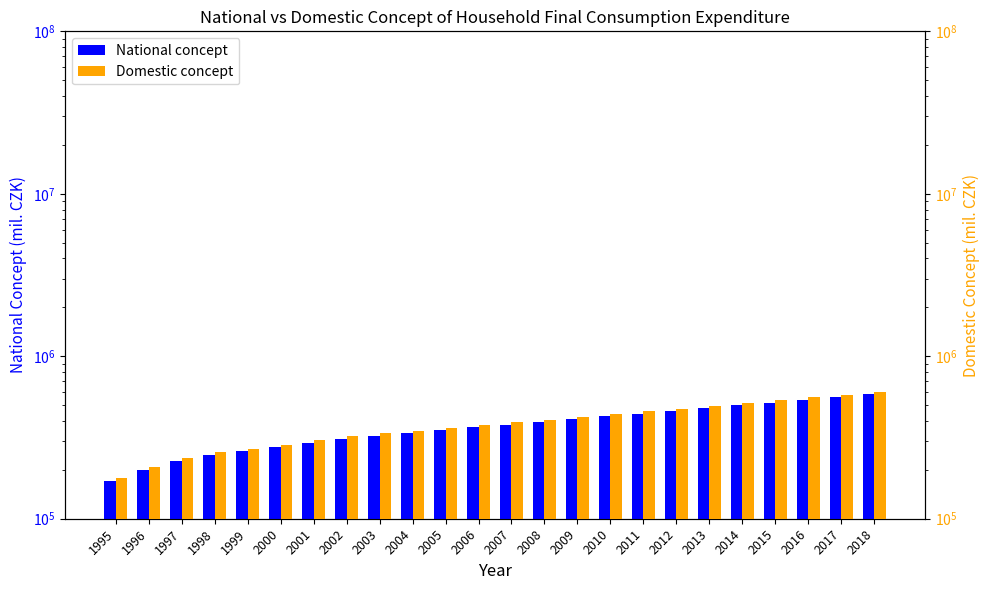

Which series has the widest spread of values?

Domestic concept